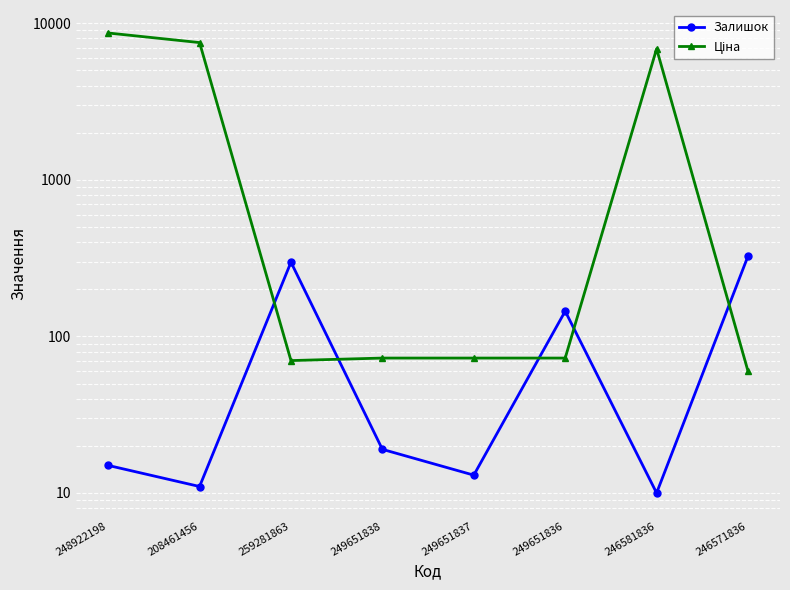

List the series in order of their peak value, lowest first.

Залишок, Ціна